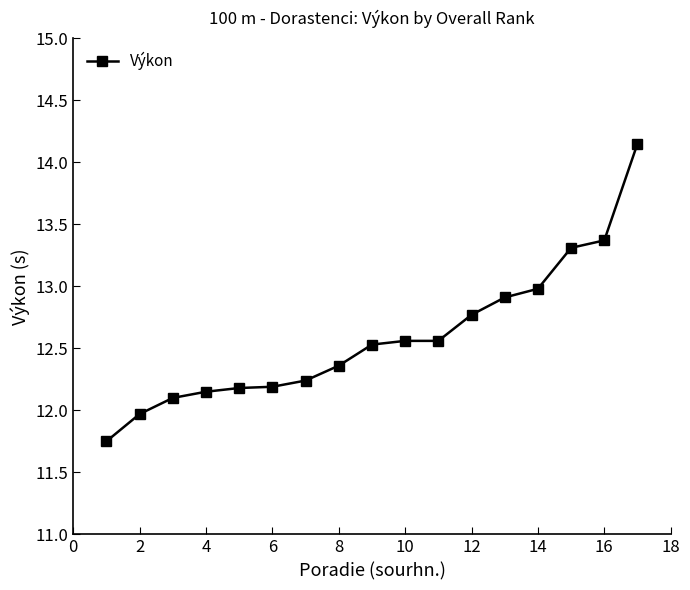

What is the difference between the second highest and minimum values?

1.6